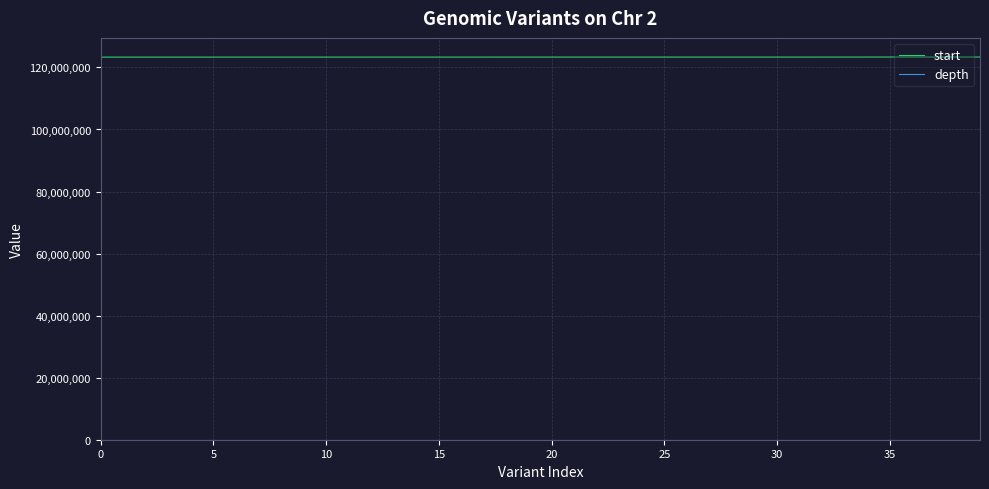

Which series has the largest total across all categories?

start